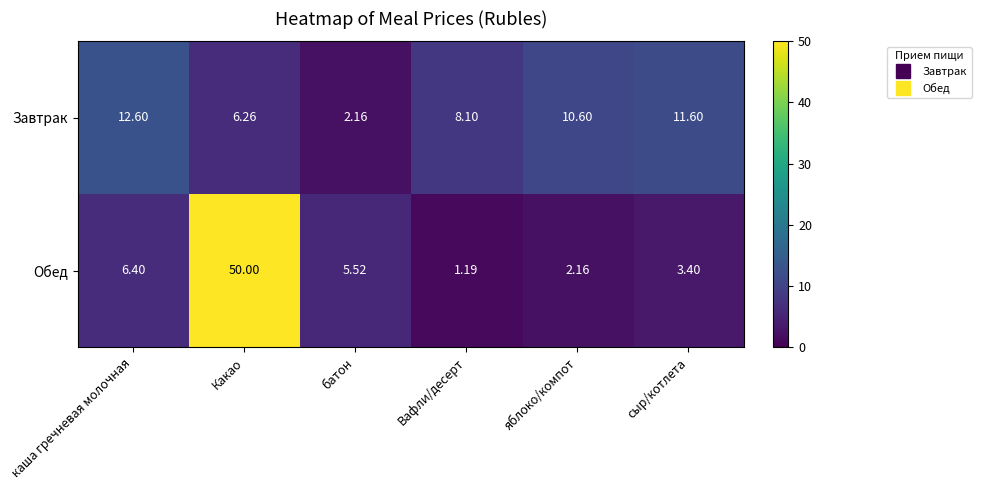

What is the greatest value displayed?

50.0